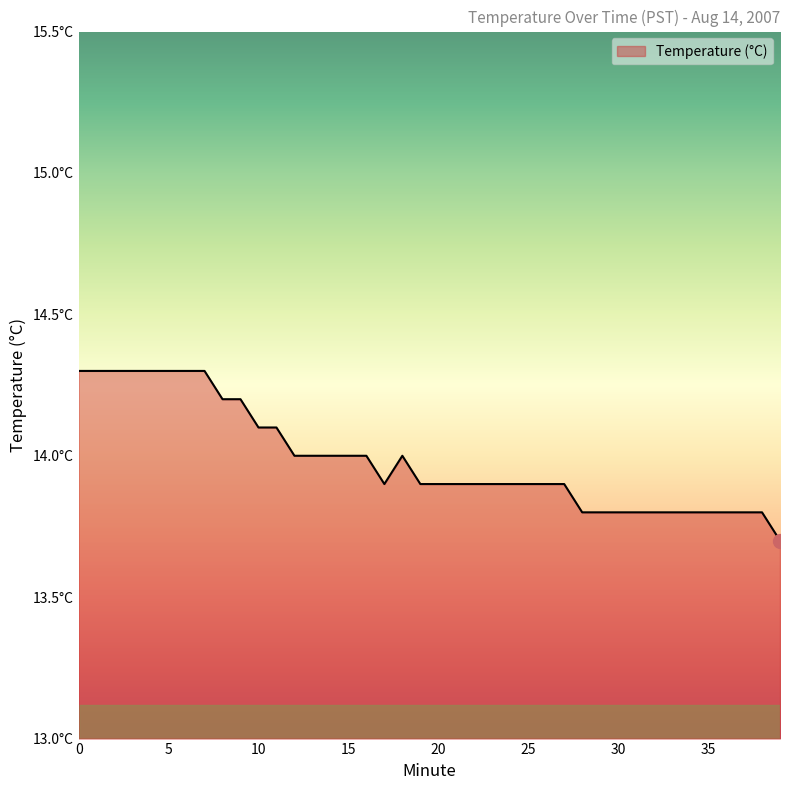

Reading left to right, what are all the values shown in this chart?

14.3	14.3	14.3	14.3	14.3	14.3	14.3	14.3	14.2	14.2	14.1	14.1	14.0	14.0	14.0	14.0	14.0	13.9	14.0	13.9	13.9	13.9	13.9	13.9	13.9	13.9	13.9	13.9	13.8	13.8	13.8	13.8	13.8	13.8	13.8	13.8	13.8	13.8	13.8	13.7